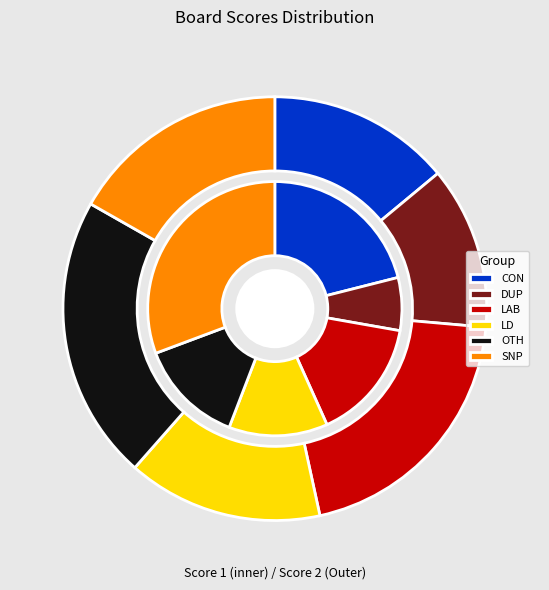

True or false: 8 accounts for 10% of the total.

False